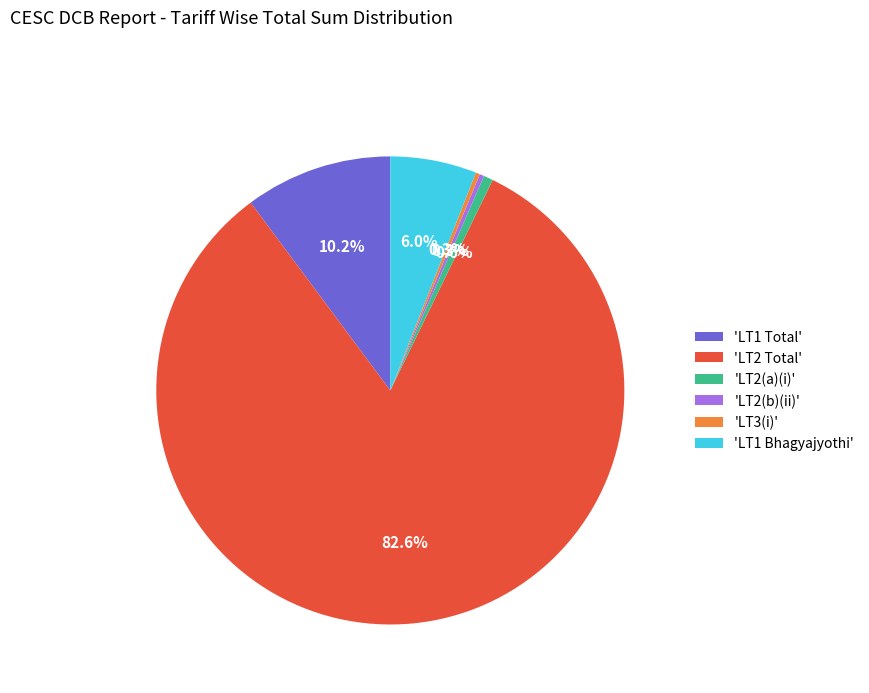

Which category has the biggest portion of the pie?

'LT2 Total'